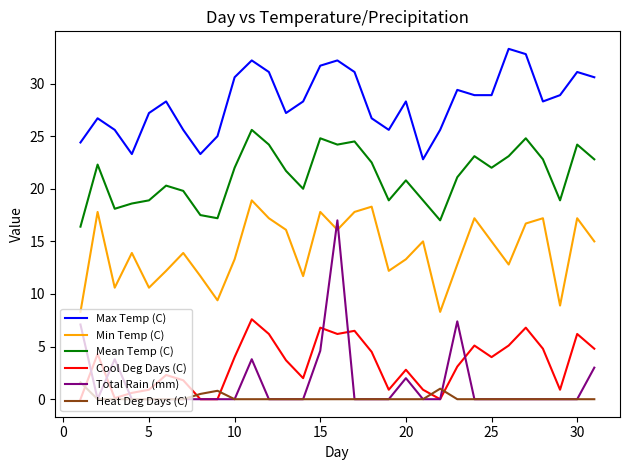

List the series in order of their peak value, highest first.

Max Temp (C), Mean Temp (C), Min Temp (C), Total Rain (mm), Cool Deg Days (C), Heat Deg Days (C)